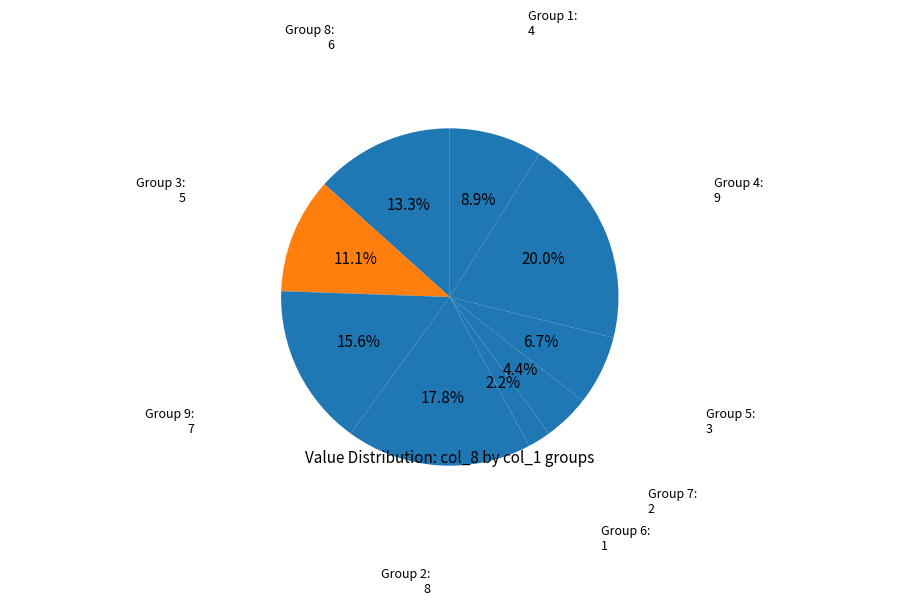

How many slices are in this pie chart?

9